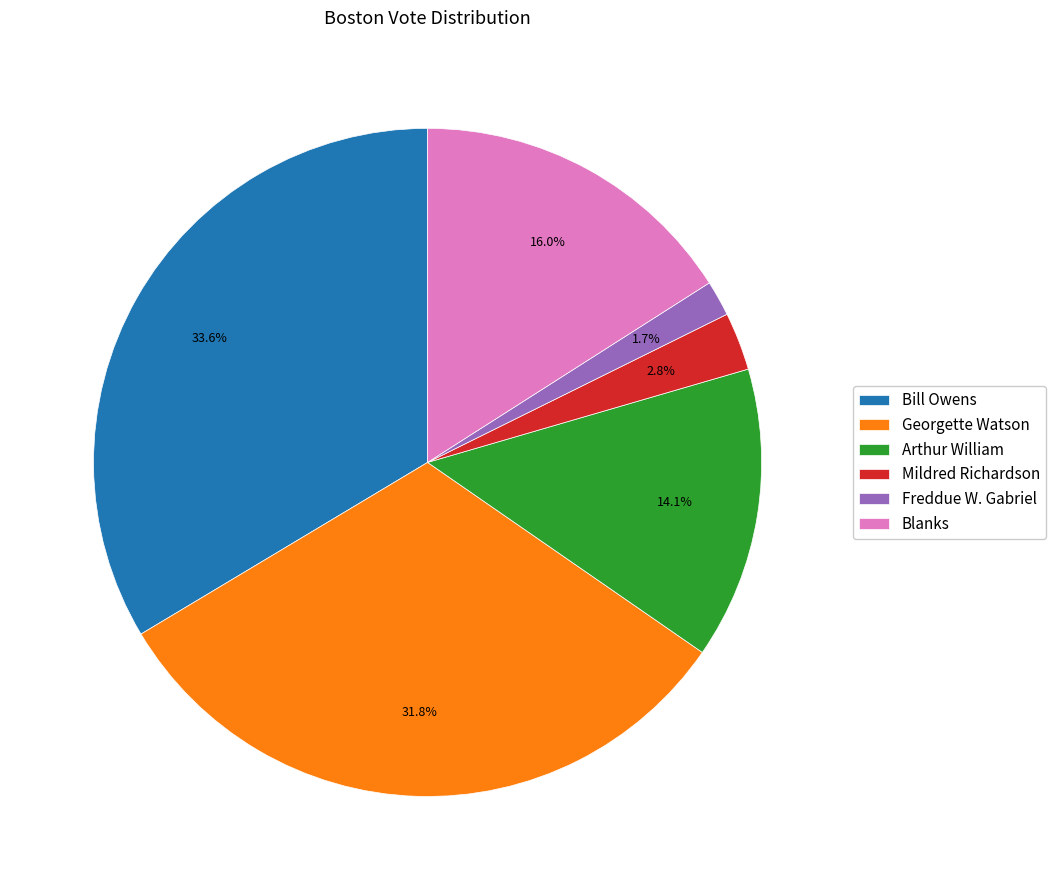

Rank the categories by value from lowest to highest.

Freddue W. Gabriel, Mildred Richardson, Arthur William, Blanks, Georgette Watson, Bill Owens